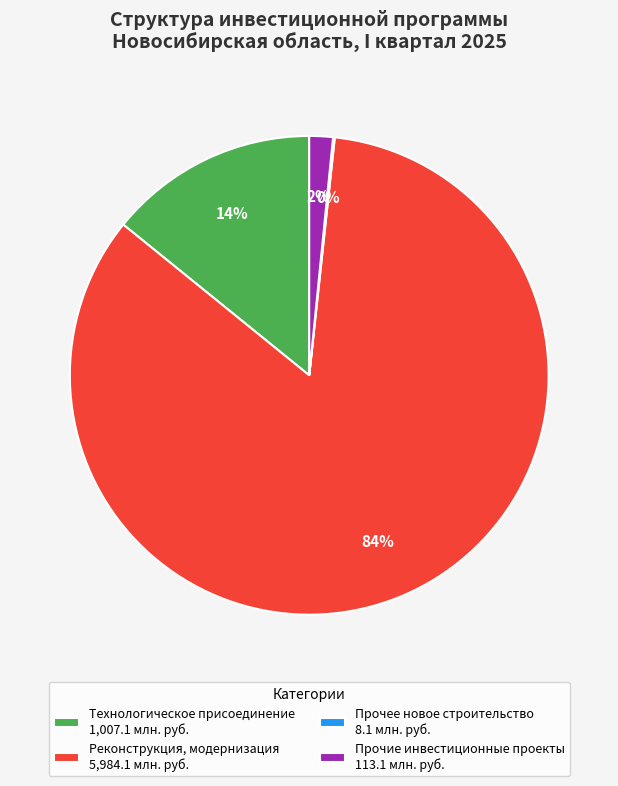

To the nearest percent, what is the difference between the largest and smallest slice percentages?

84%